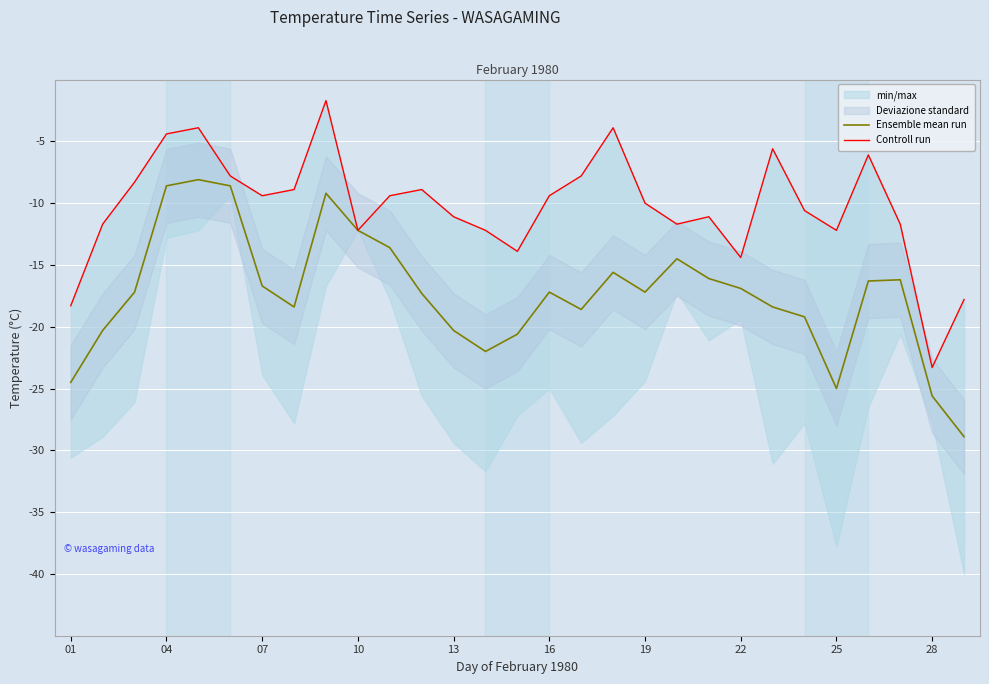

Which series has the widest spread of values?

Controll run